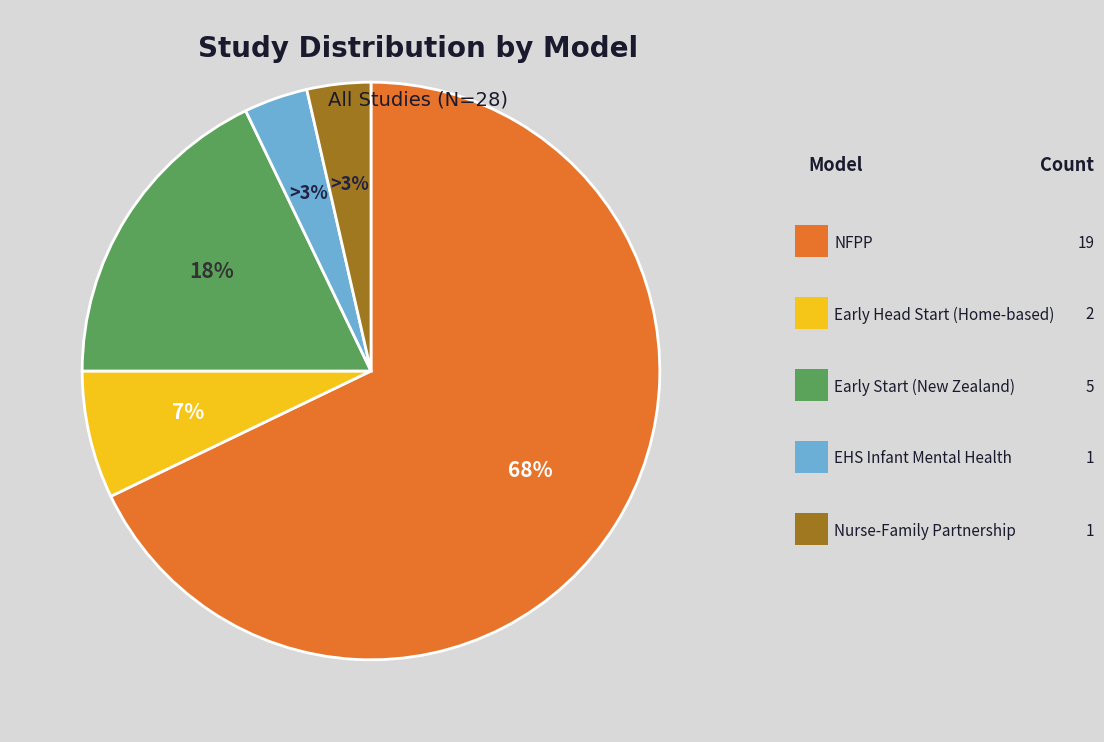

Is the sum of Early Start (New Zealand) and Early Head Start—Home-based option greater than half?

No